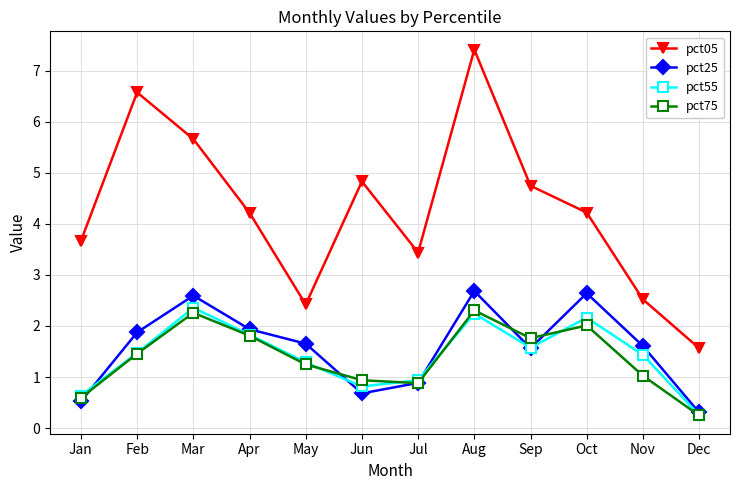

Reading right to left, list all the values displayed in this chart.

pct05: Dec=1.6	Nov=2.5	Oct=4.2	Sep=4.7	Aug=7.4	Jul=3.4	Jun=4.8	May=2.4	Apr=4.2	Mar=5.7	Feb=6.6	Jan=3.7
pct25: Dec=0.3	Nov=1.6	Oct=2.6	Sep=1.6	Aug=2.7	Jul=0.9	Jun=0.7	May=1.7	Apr=1.9	Mar=2.6	Feb=1.9	Jan=0.5
pct55: Dec=0.3	Nov=1.4	Oct=2.2	Sep=1.6	Aug=2.2	Jul=0.9	Jun=0.8	May=1.3	Apr=1.8	Mar=2.4	Feb=1.5	Jan=0.6
pct75: Dec=0.2	Nov=1.0	Oct=2.0	Sep=1.8	Aug=2.3	Jul=0.9	Jun=0.9	May=1.2	Apr=1.8	Mar=2.3	Feb=1.5	Jan=0.6